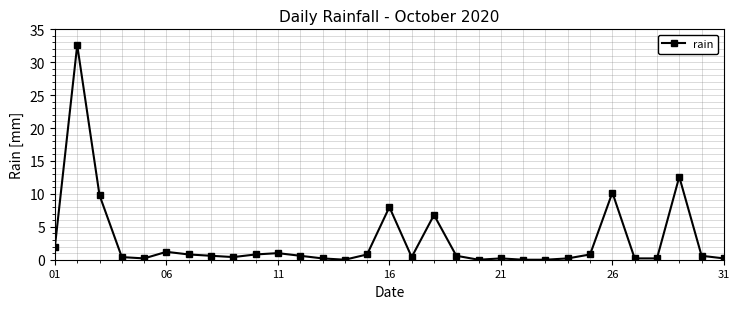

What is the maximum value shown in the chart?

32.6